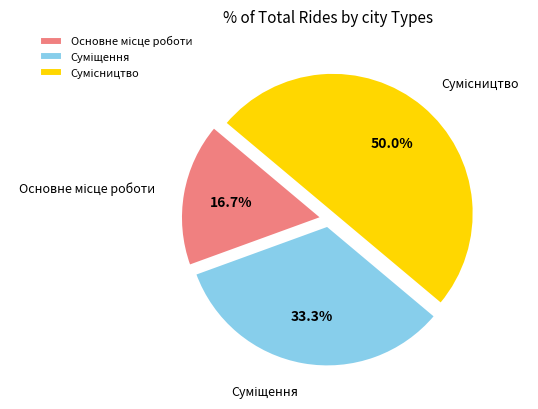

Count the number of slices in the pie.

3